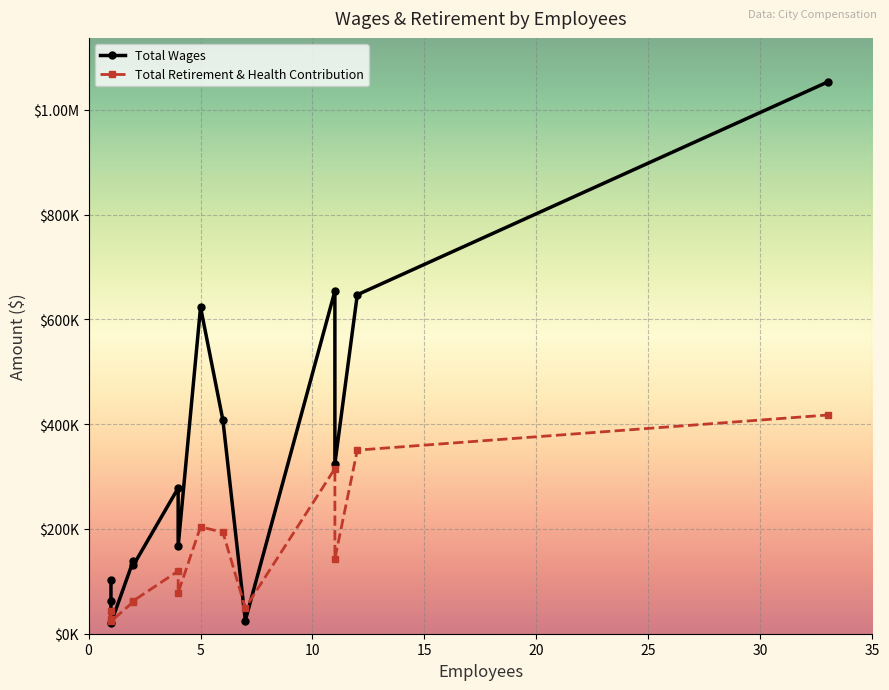

Reading right to left, extract all data points from this chart.

Total Wages: Lake,Park&Rec=19948.0	City Council=25242.0	City Mananger-It=61694.0	City Manager-IT=102787.0	Public Works Admin=130663.0	City Clerk=139762.0	CDD-Code Enforcement=166621.0	CDD-Building=278048.0	CDD-Planning=324550.0	Public Works Engr=407458.0	City Manager=623614.0	Public Works=647130.0	Admin Services=654345.0	Lake,Parks&Rec=1053256.0
Total Retirement & Health Contribution: Lake,Park&Rec=23363.6	City Council=49141.0	City Mananger-It=28172.3	City Manager-IT=43148.6	Public Works Admin=62916.5	City Clerk=61133.0	CDD-Code Enforcement=78293.9	CDD-Building=119603.5	CDD-Planning=143156.2	Public Works Engr=193583.9	City Manager=204026.1	Public Works=350458.6	Admin Services=315190.8	Lake,Parks&Rec=417518.3